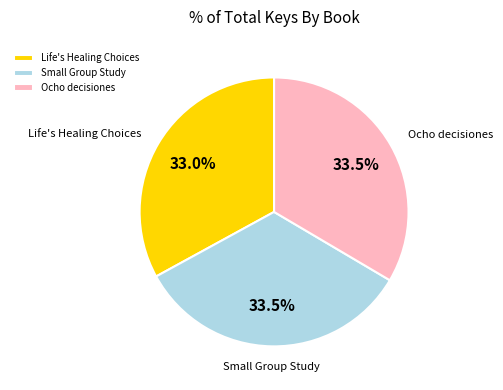

What portion of the pie excludes Life's Healing Choices?

67.0%